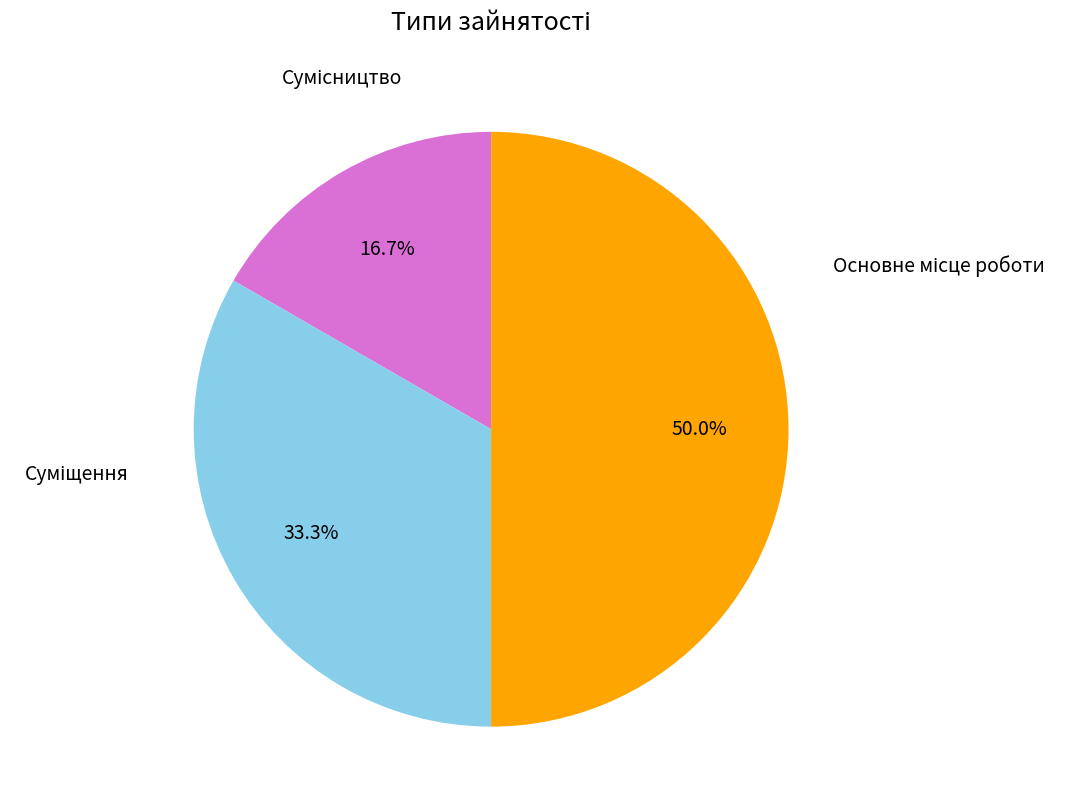

Count the number of slices in the pie.

3